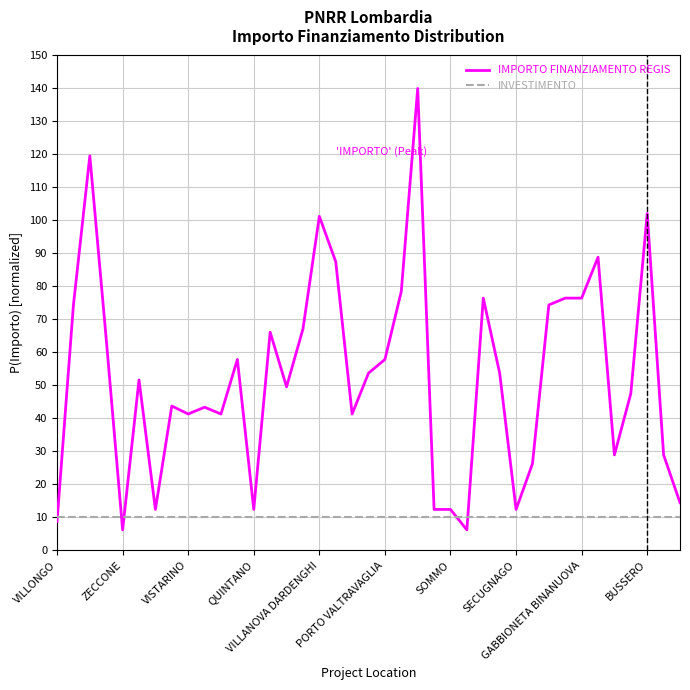

Which series has the largest total across all categories?

IMPORTO FINANZIAMENTO REGIS